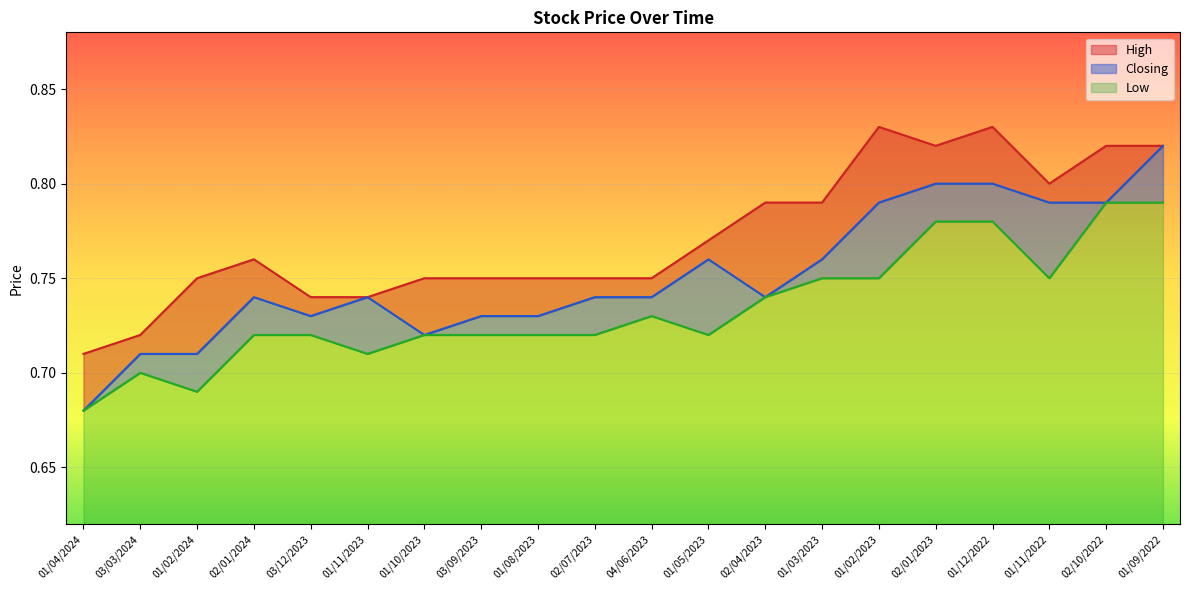

True or false: Closing and High intersect in this chart.

False